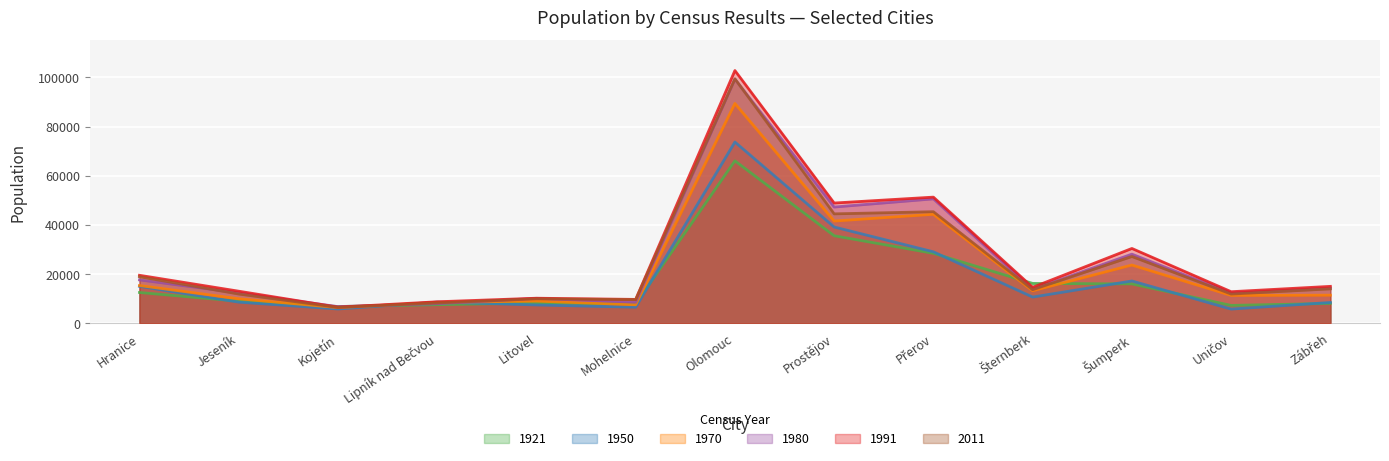

How many lines are shown in the chart?

6